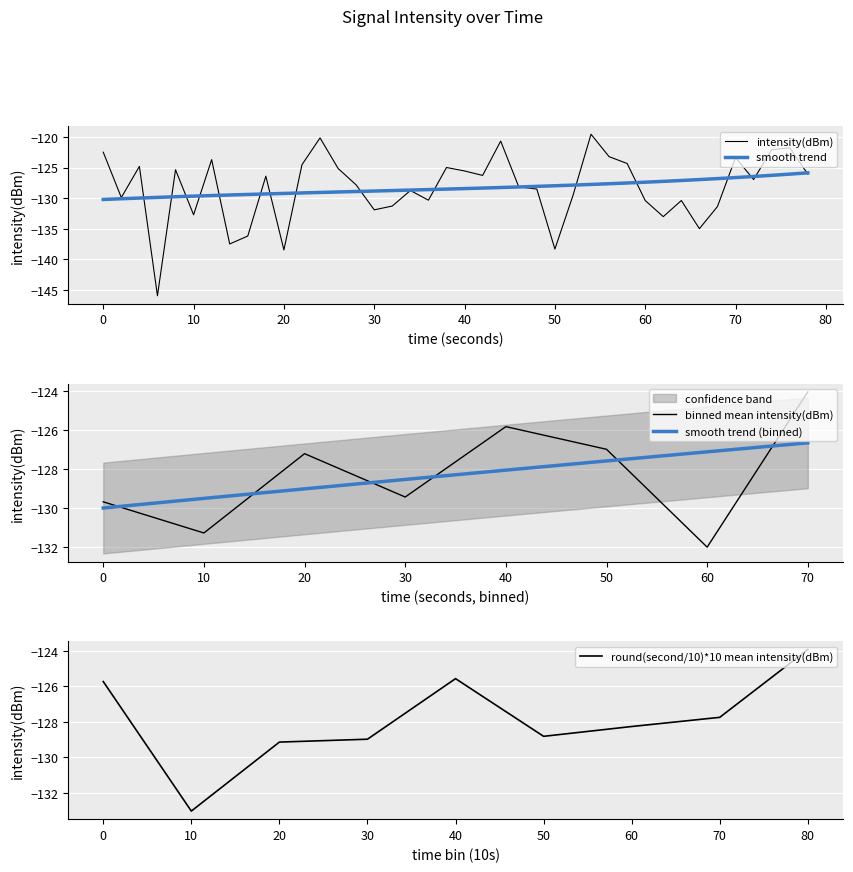

The smooth trend (binned) series shows -127.1 at 60. True or false?

True